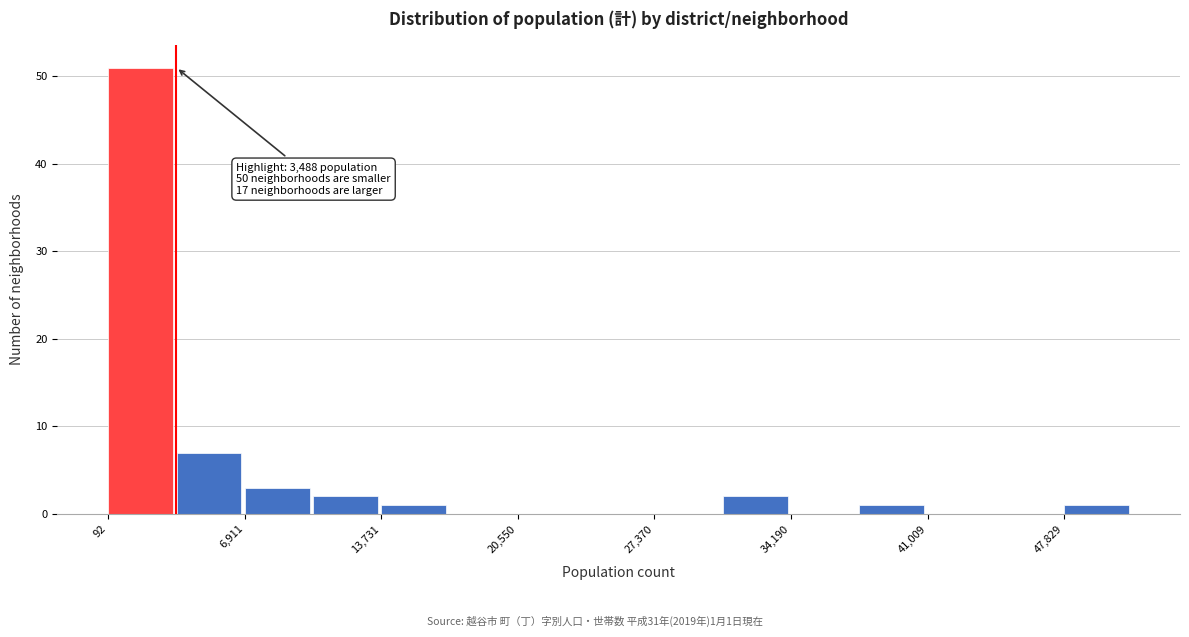

Read against the x-axis, roughly where is the centre of the tallest bar?

2000